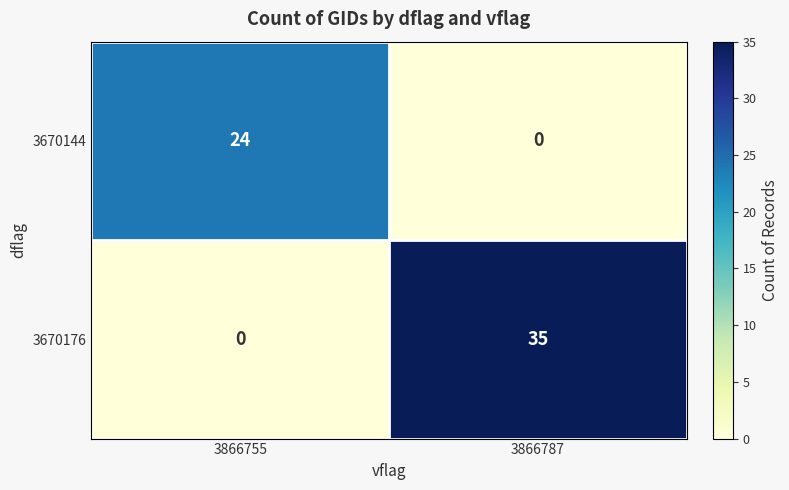

What is the total value across all series at 3866755?

24